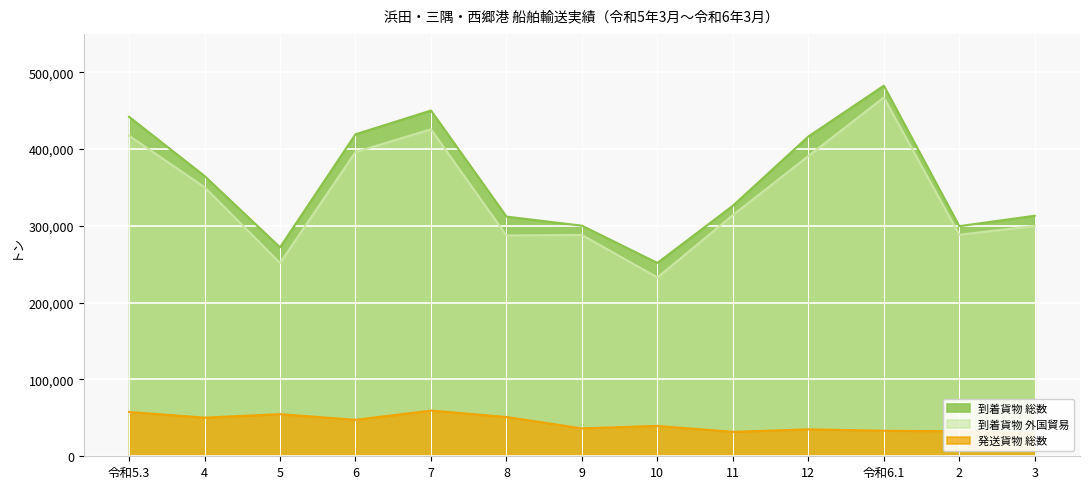

What is the label of the 13th point from the left?

3